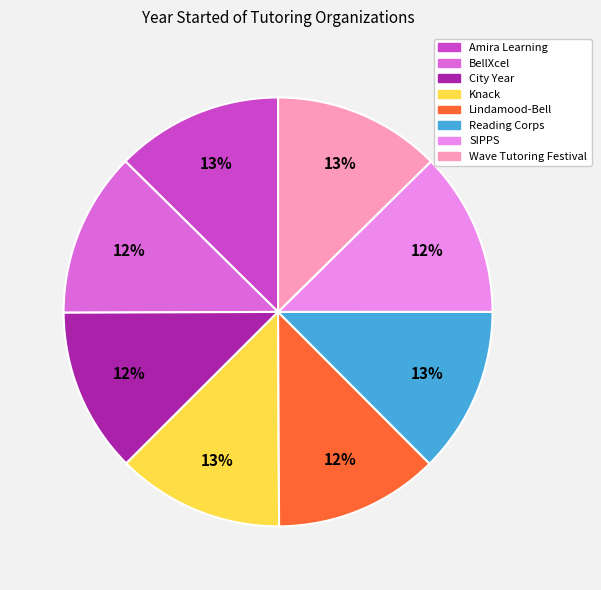

How many segments does this pie chart have?

8